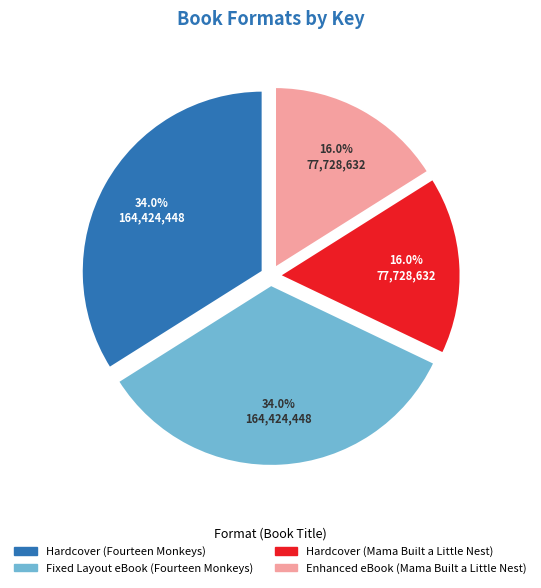

What percentage is the Enhanced eBook (Mama Built a Little Nest) slice, to the nearest percent?

16%